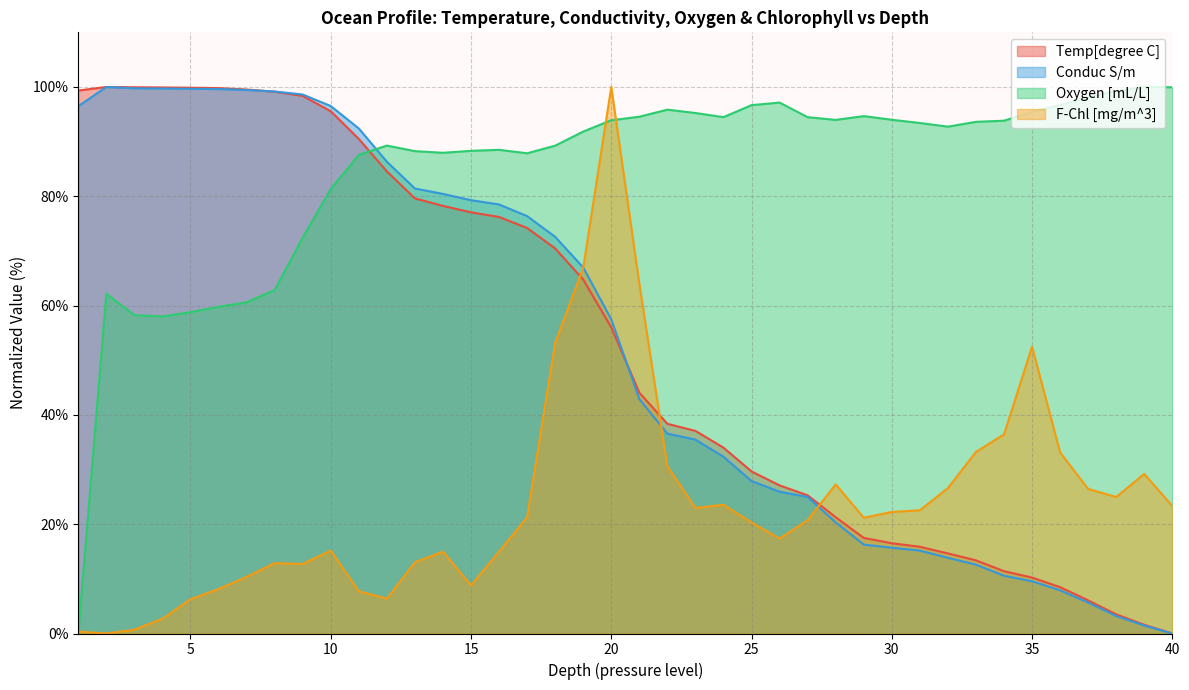

Read the Temp[degree C] value at 16.

76.2